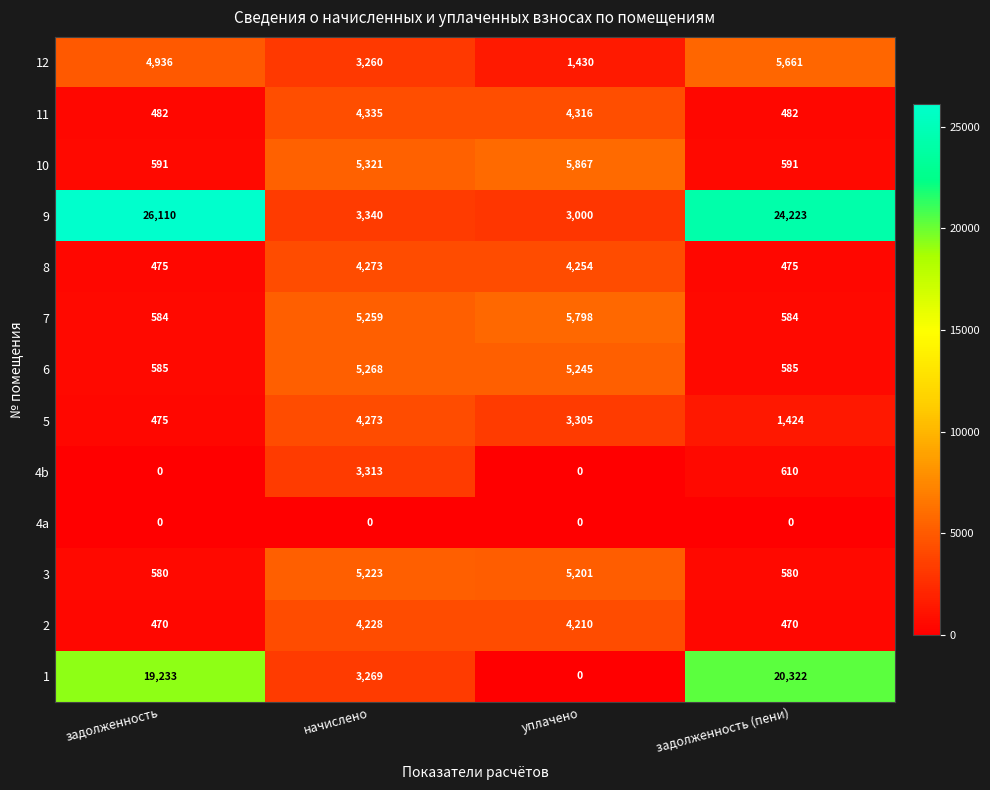

At задолженность (пени), list the series in order from smallest to largest.

4a, 2, 8, 11, 3, 7, 6, 10, 4b, 5, 12, 1, 9